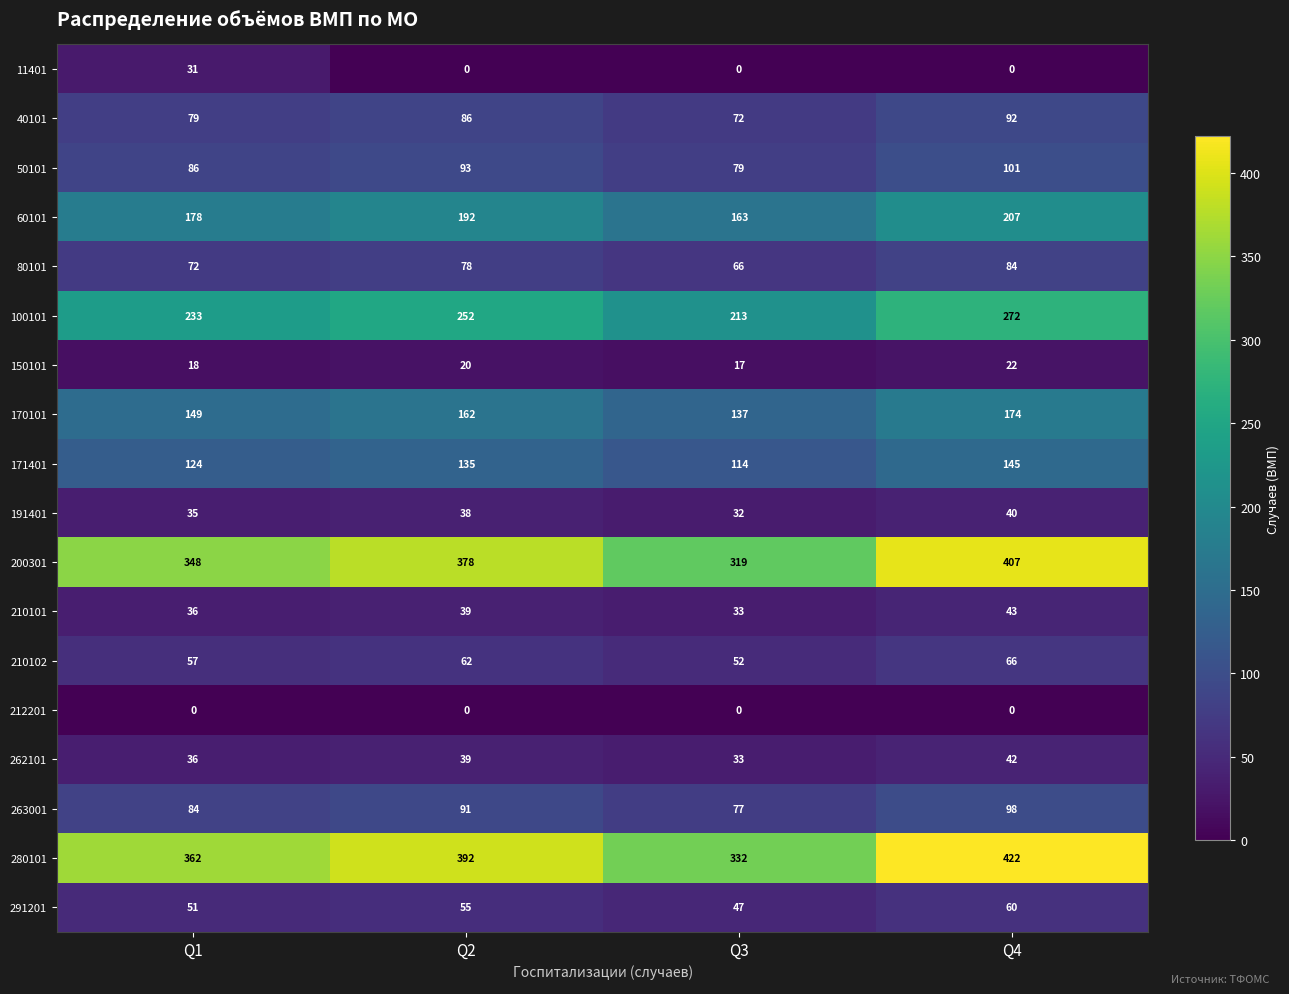

What is the sum of all 291201 values?

213